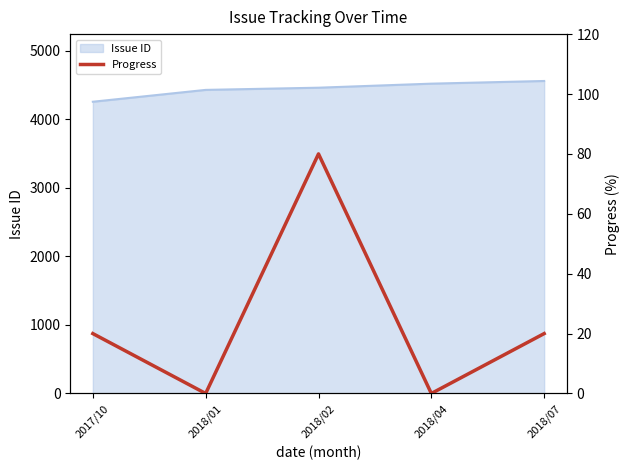

What is the difference between the second highest and minimum values?

20